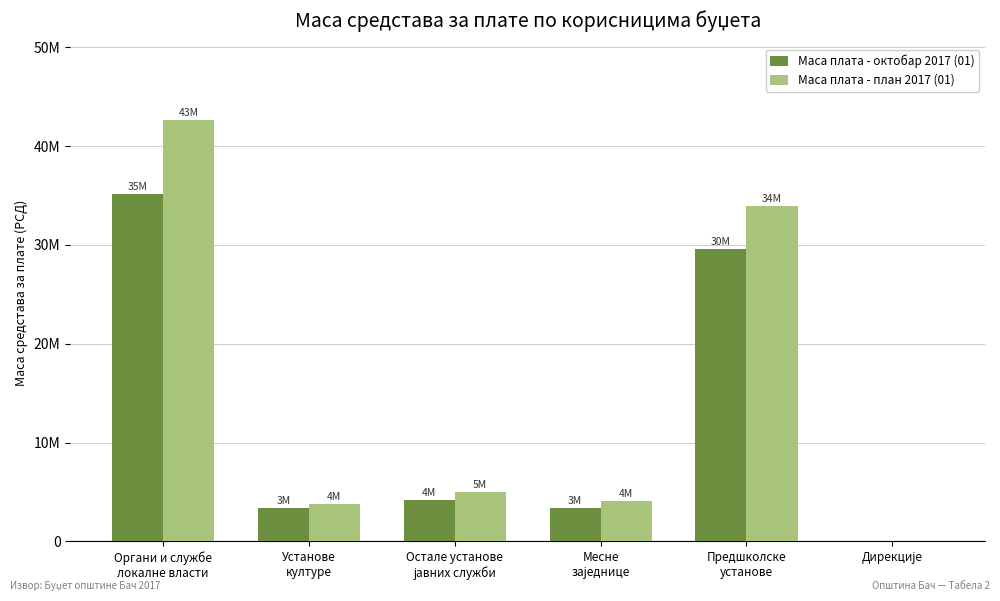

What are all the series names shown in the legend?

Маса плата - октобар 2017 (01), Маса плата - план 2017 (01)